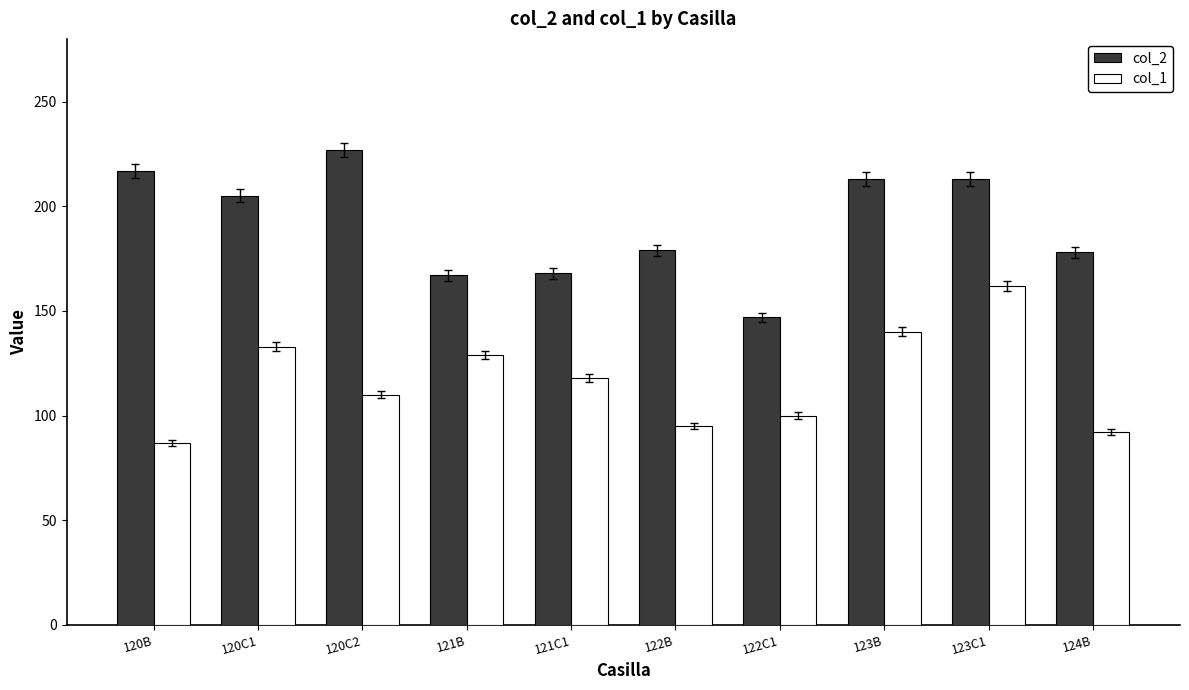

What are all the series names shown in the legend?

col_2, col_1